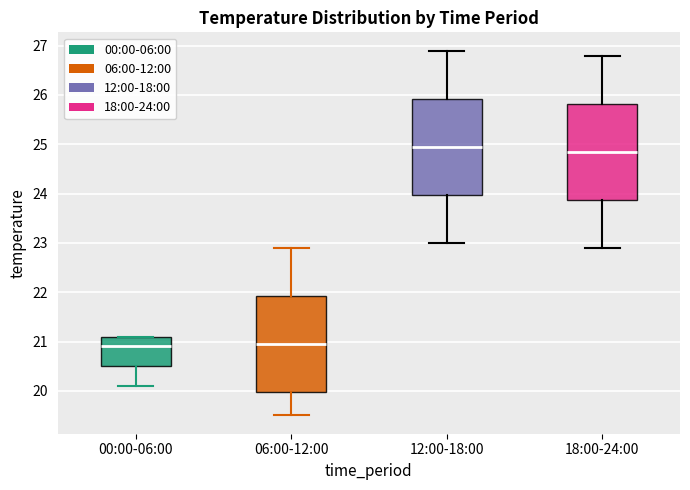

Where does the lower whisker of the box for 18:00-24:00 end on the y-axis? The values are not printed on the chart, so give them approximately, as read against the axis.

22.9